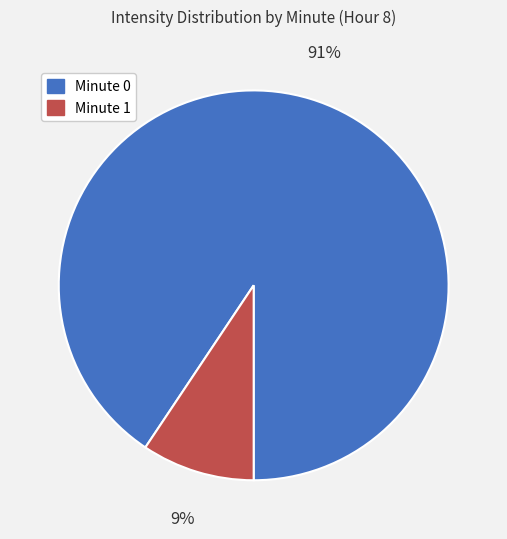

Rank the categories by value from lowest to highest.

Minute 1, Minute 0